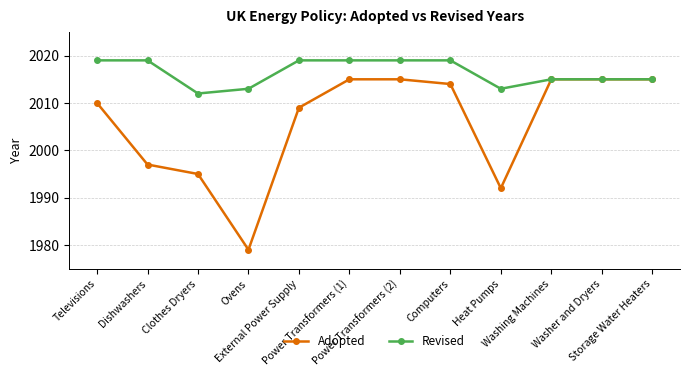

List the series in order of their peak value, highest first.

Revised, Adopted